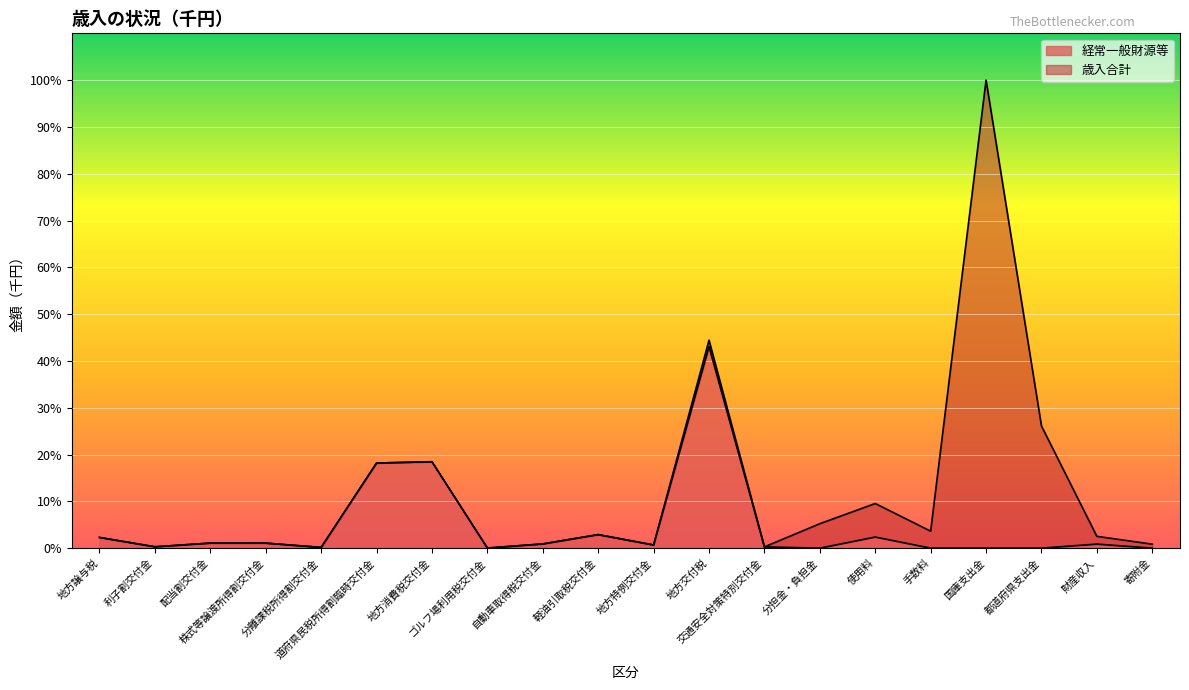

What is the average value of the 歳入合計 series?

17408008